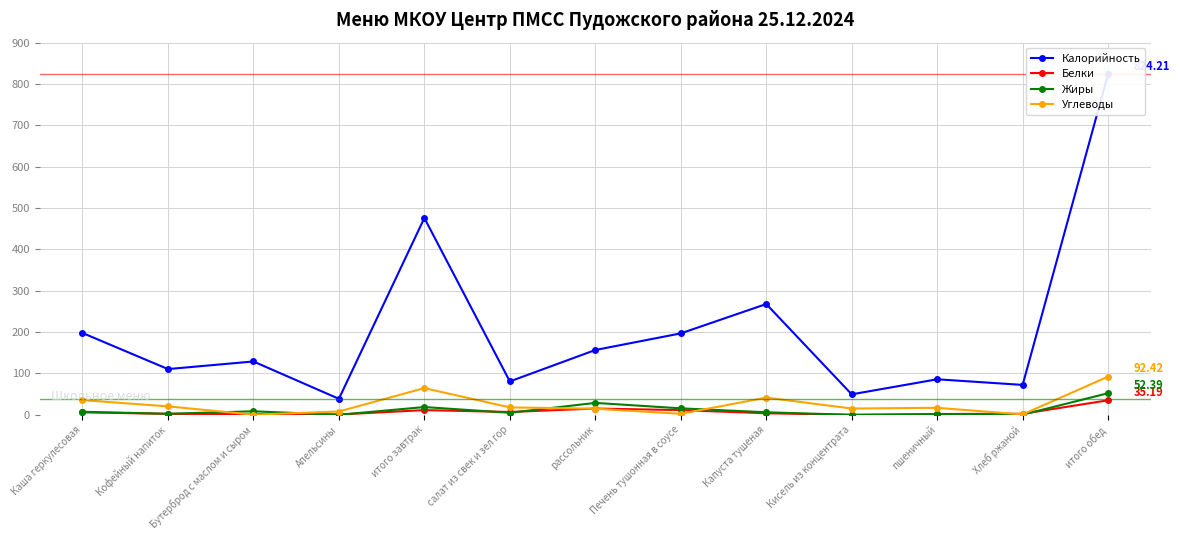

Where is the first local maximum for Жиры?

Бутерброд с маслом и сыром